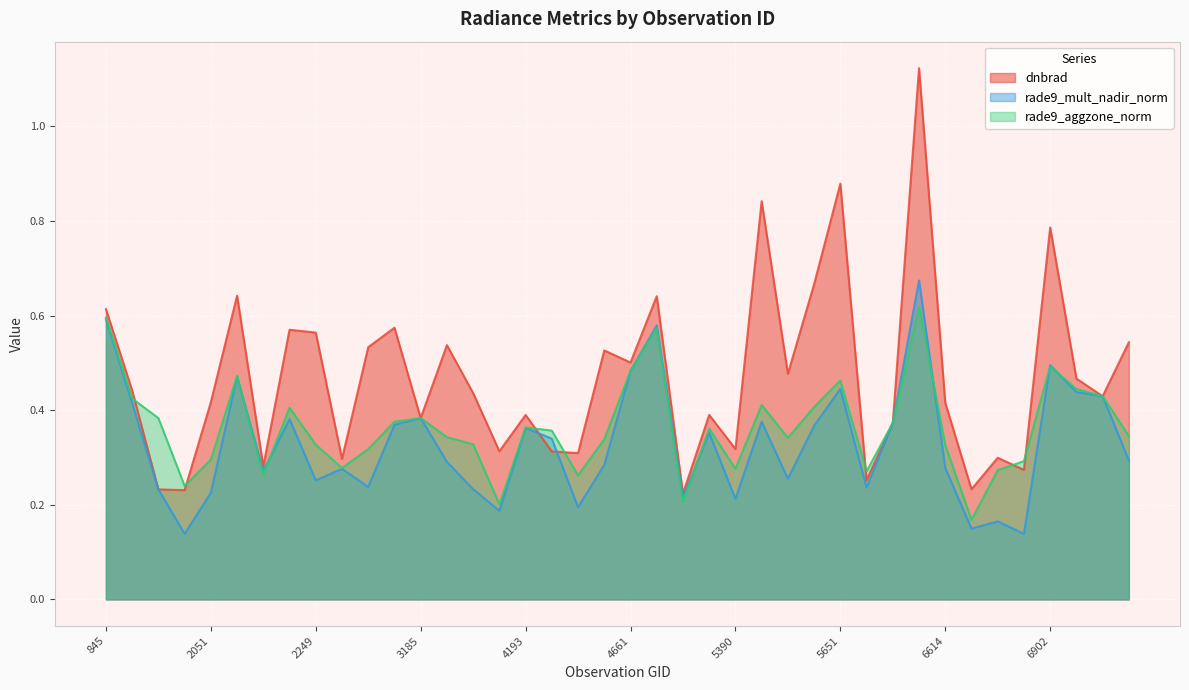

Reading left to right, transcribe all the data shown in this chart.

dnbrad: 0.6	0.4	0.2	0.2	0.4	0.6	0.3	0.6	0.6	0.3	0.5	0.6	0.4	0.5	0.4	0.3	0.4	0.3	0.3	0.5	0.5	0.6	0.2	0.4	0.3	0.8	0.5	0.7	0.9	0.3	0.4	1.1	0.4	0.2	0.3	0.3	0.8	0.5	0.4	0.5
rade9_mult_nadir_norm: 0.6	0.4	0.2	0.1	0.2	0.5	0.3	0.4	0.3	0.3	0.2	0.4	0.4	0.3	0.2	0.2	0.4	0.3	0.2	0.3	0.5	0.6	0.2	0.4	0.2	0.4	0.3	0.4	0.4	0.2	0.4	0.7	0.3	0.1	0.2	0.1	0.5	0.4	0.4	0.3
rade9_aggzone_norm: 0.6	0.4	0.4	0.2	0.3	0.5	0.3	0.4	0.3	0.3	0.3	0.4	0.4	0.3	0.3	0.2	0.4	0.4	0.3	0.3	0.5	0.6	0.2	0.4	0.3	0.4	0.3	0.4	0.5	0.3	0.4	0.6	0.3	0.2	0.3	0.3	0.5	0.4	0.4	0.3